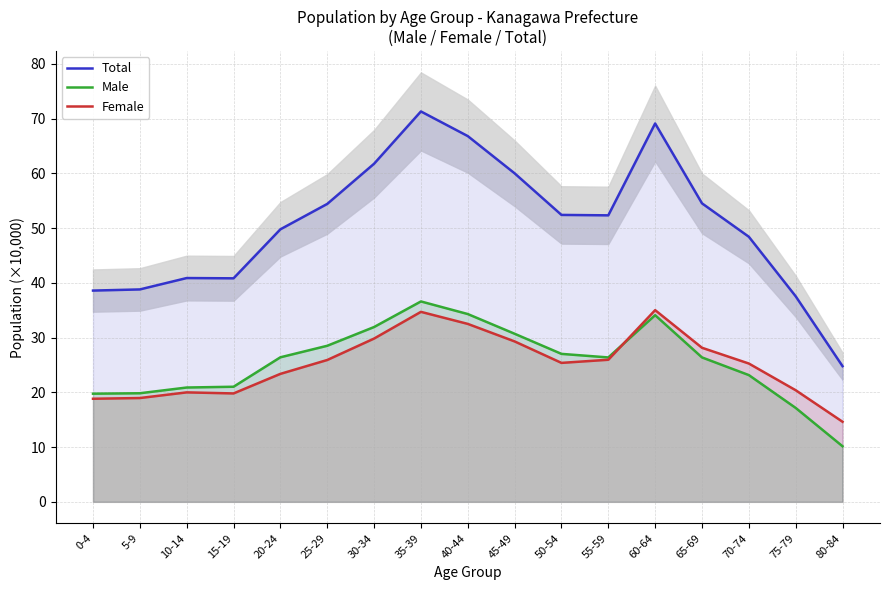

What is the difference between the maximum and minimum values in the Male series?

26.4